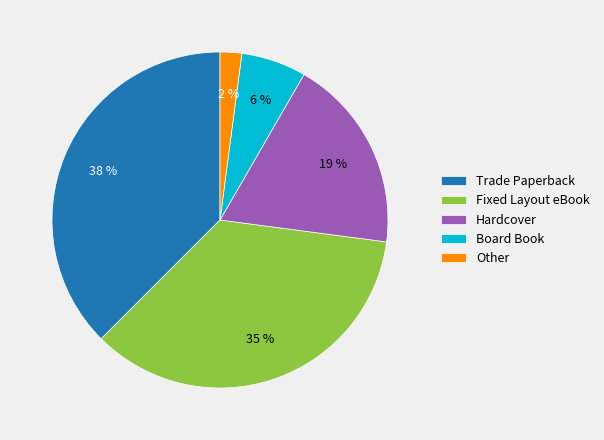

To the nearest percent, what is the average slice percentage?

20%